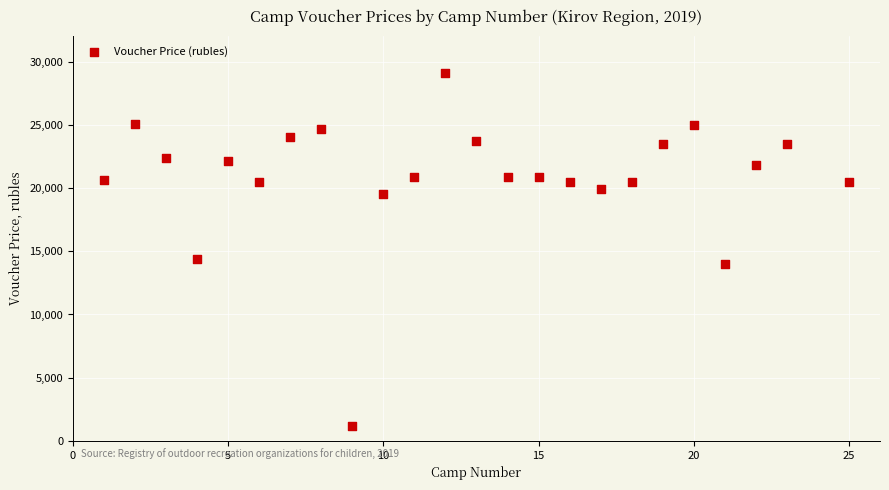

What Y value in the scatter plot is closest to 15155?

14400